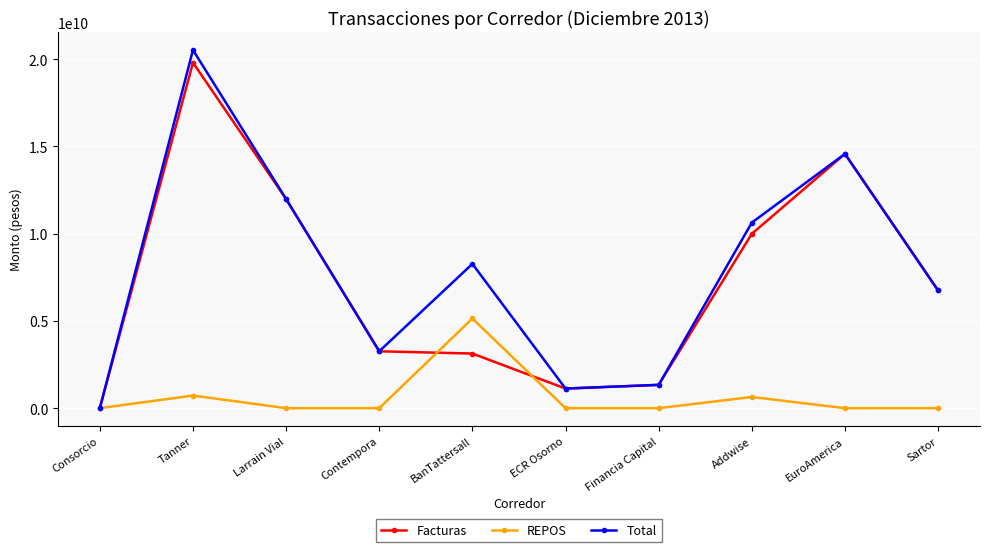

Where is the first local minimum for Total?

Contempora